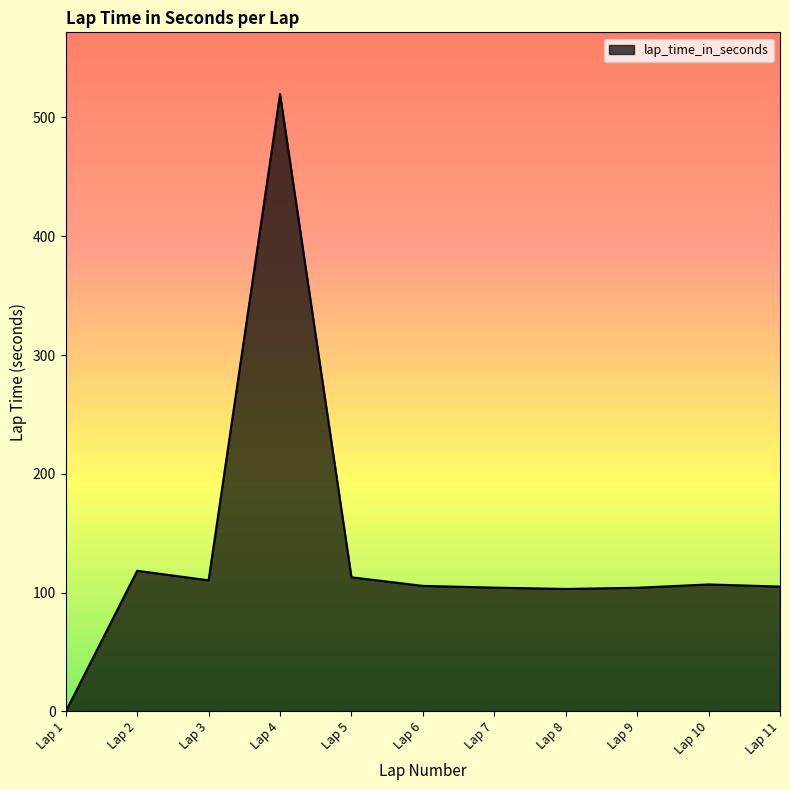

The value at Lap 10 is 106.9. True or false?

True